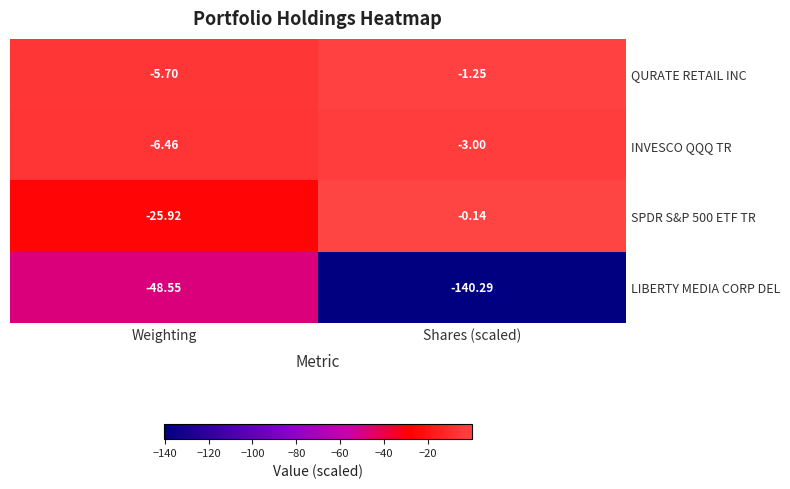

Which series changed the most between Weighting and Shares (scaled)?

LIBERTY MEDIA CORP DEL